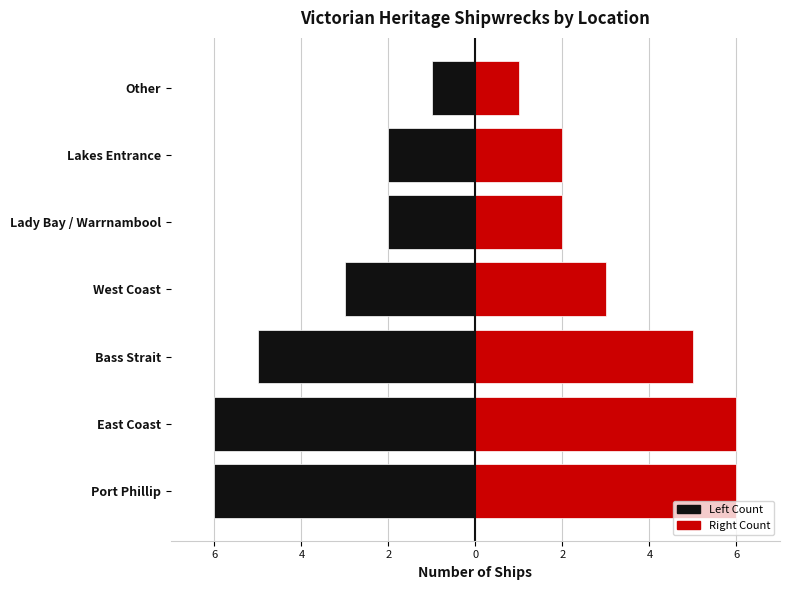

What is the spread (max minus min) of values at Lady Bay / Warrnambool?

4